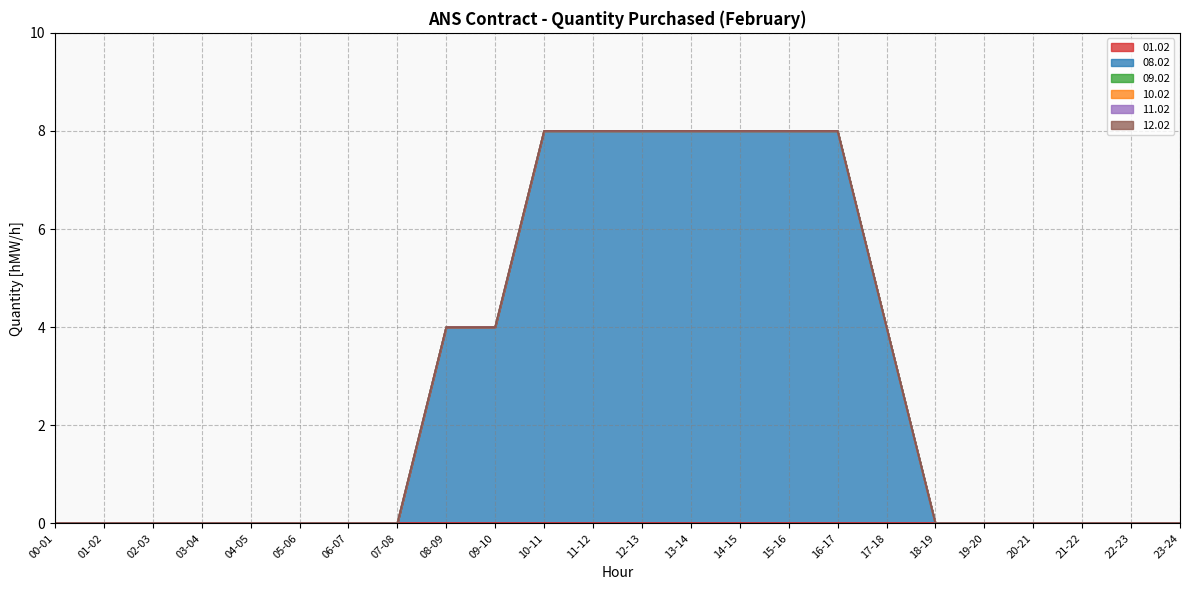

Does the chart display data point markers on the line(s)?

No